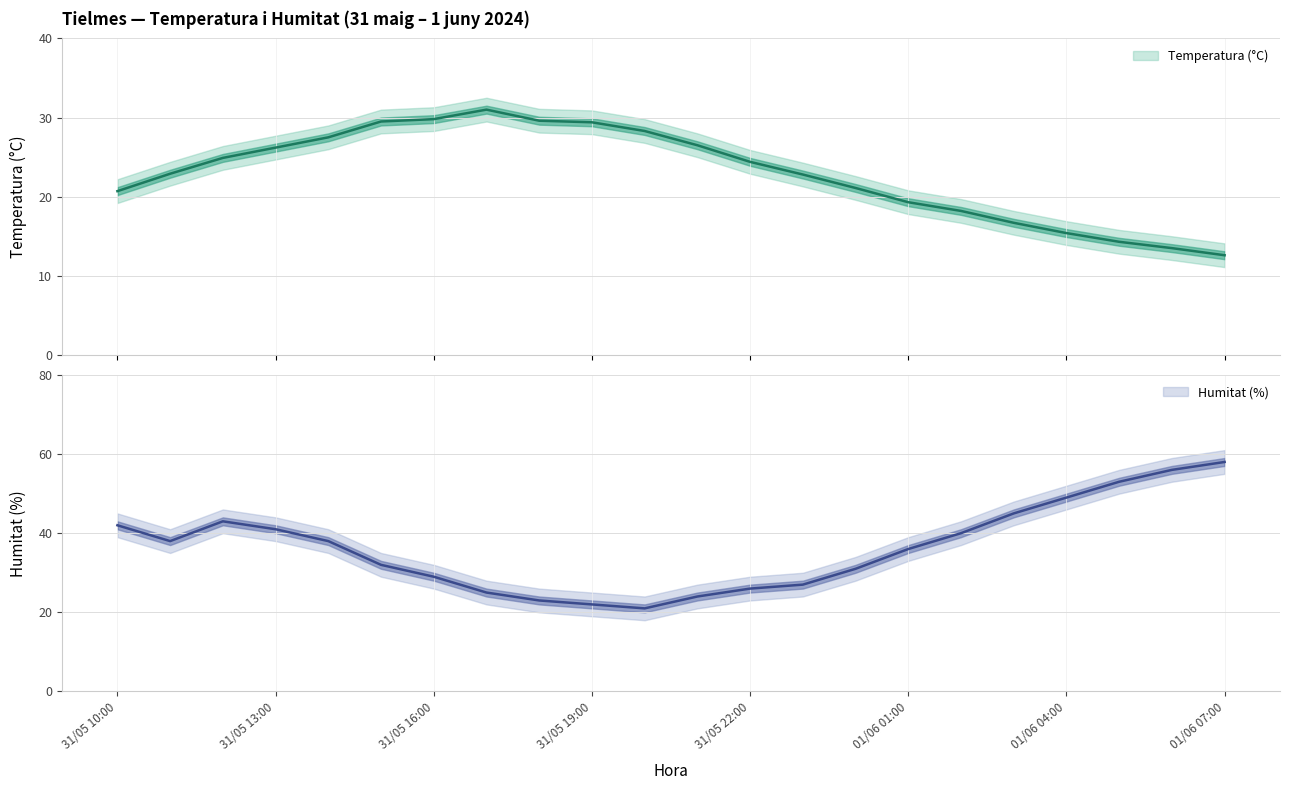

List the series in order of their peak value, highest first.

Humitat (%), Temperatura (°C)